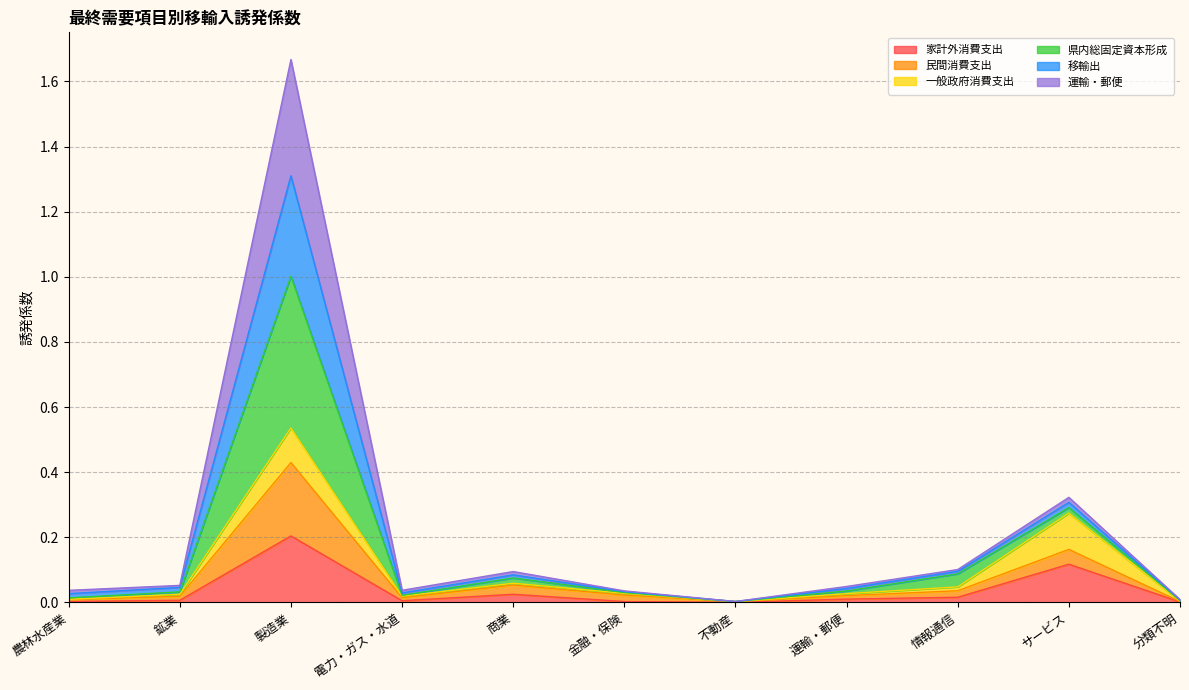

What is the label of the 11th point from the right?

農林水産業